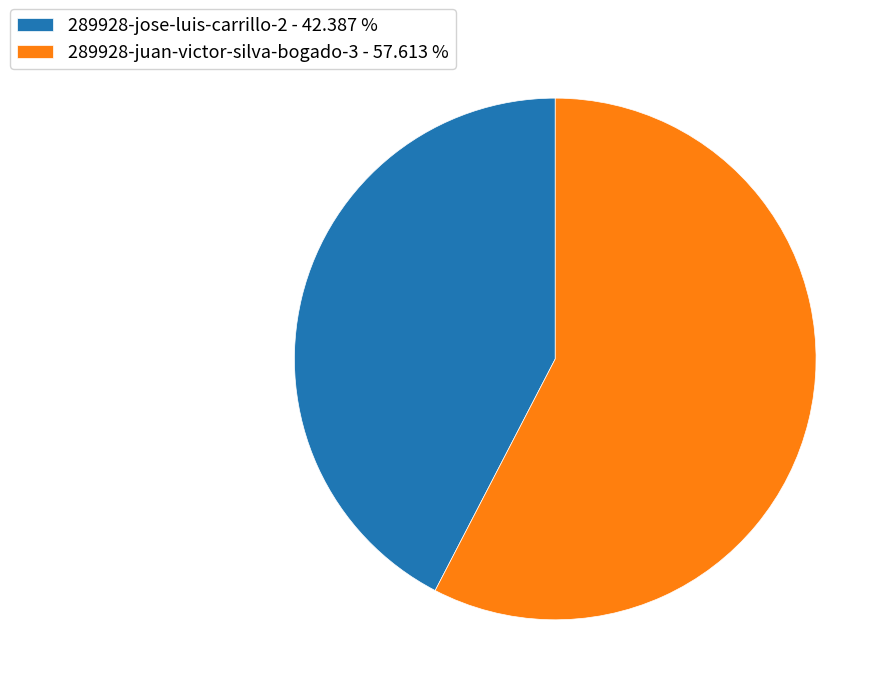

Do 289928-jose-luis-carrillo-2 - 42.387 % and 289928-juan-victor-silva-bogado-3 - 57.613 % together represent more than half of the pie?

Yes